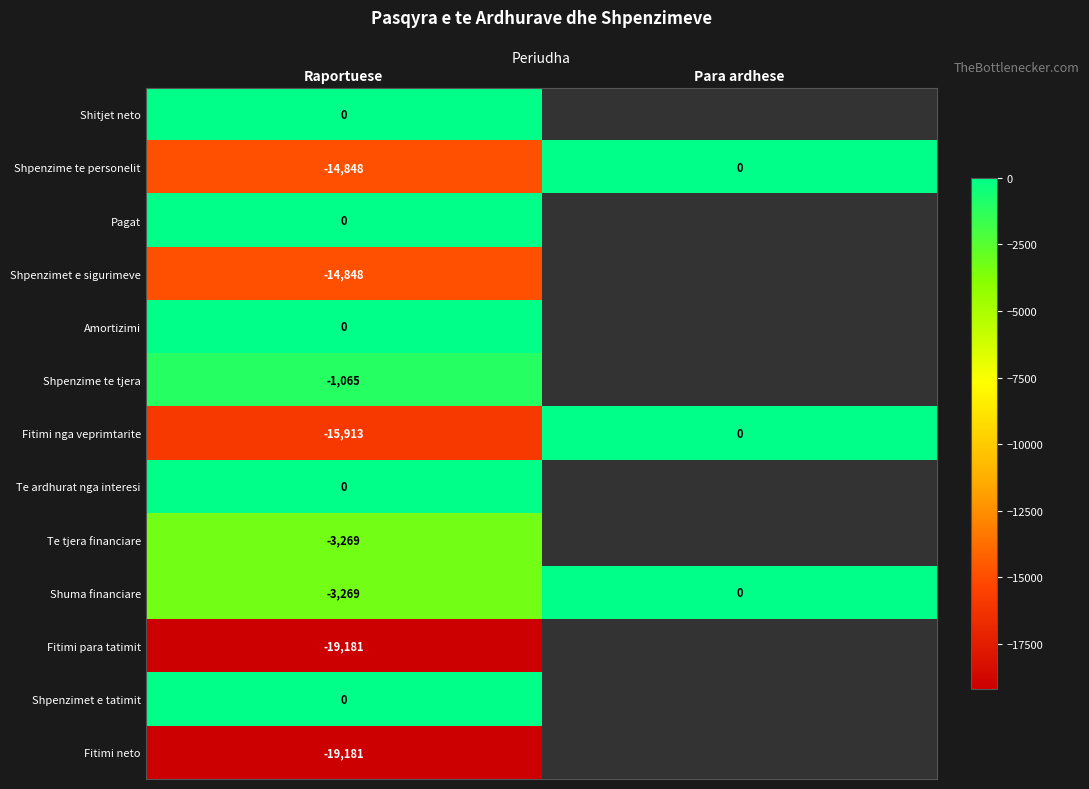

What is the total value across all series at Raportuese?

-91574